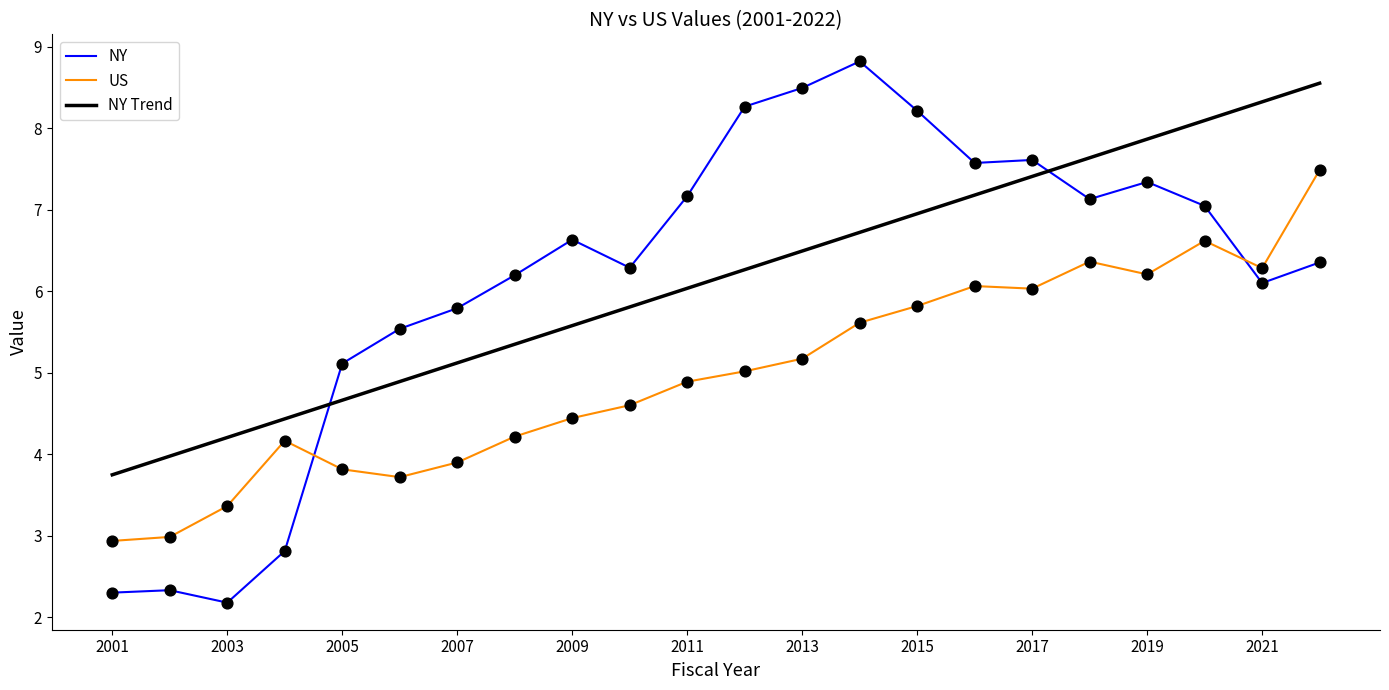

Which series has the largest range (max minus min)?

NY